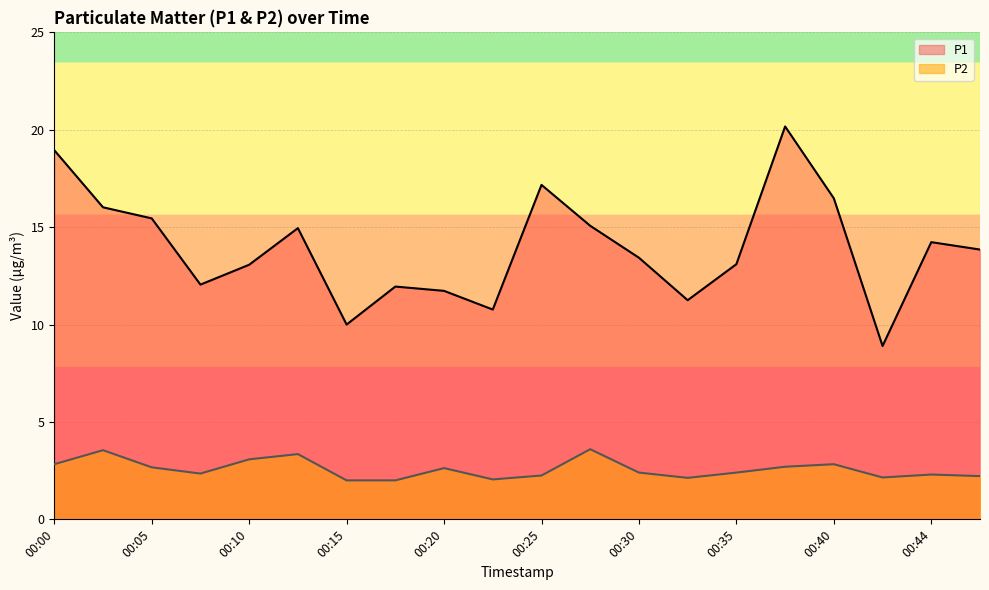

Which series has the largest total across all categories?

P1